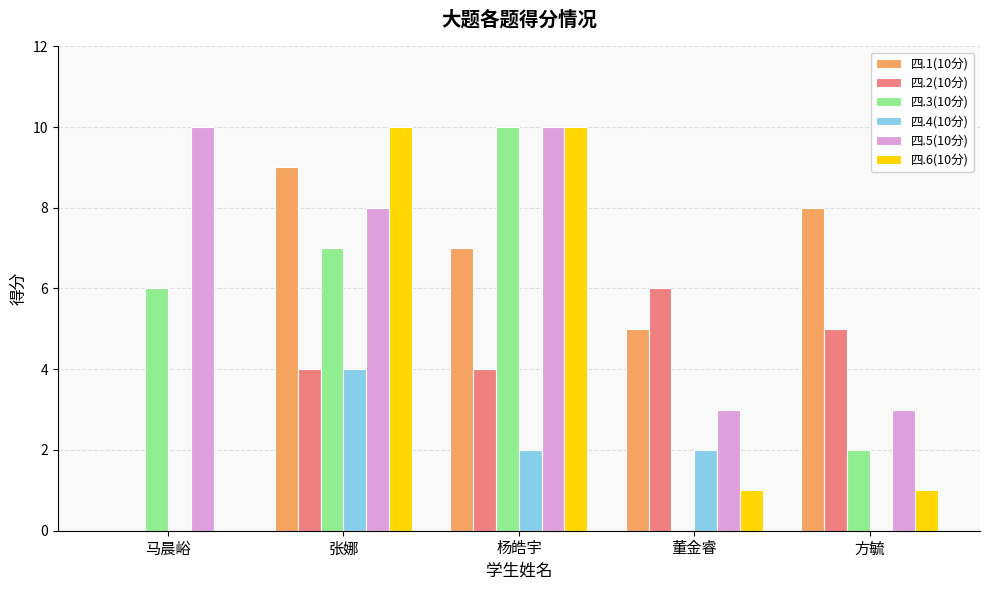

Which category has the highest value in the 四.2(10分) series?

董金睿